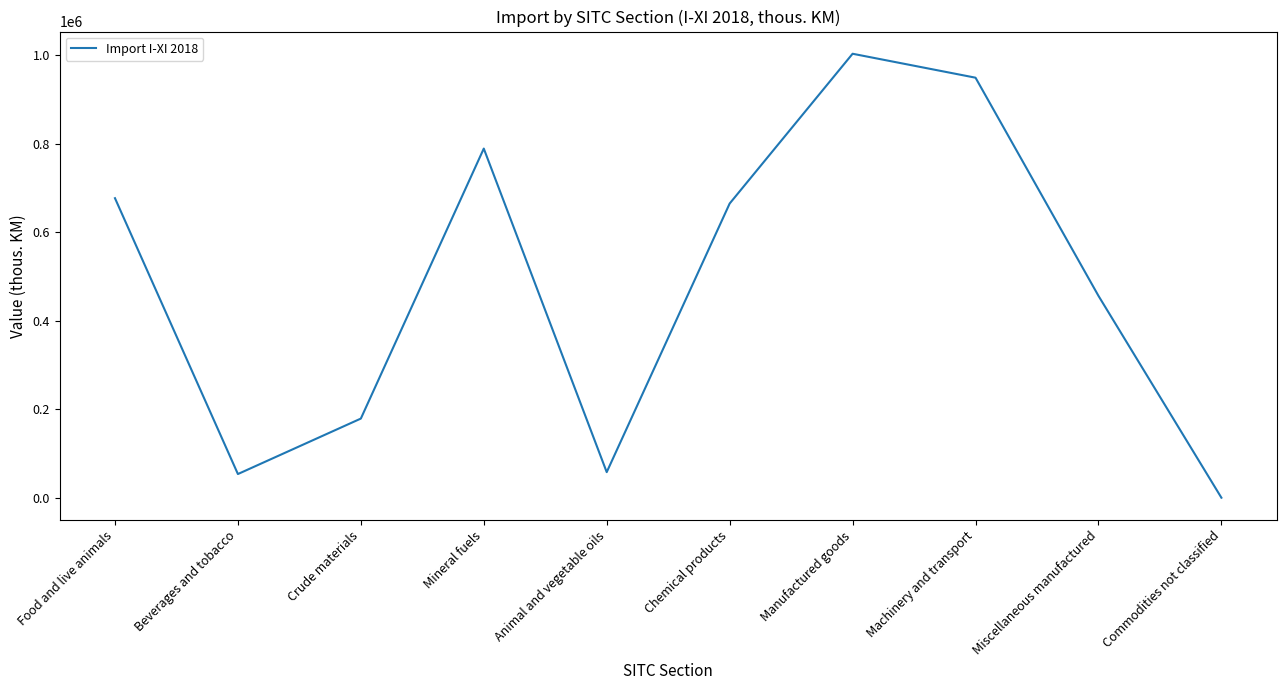

At which category does the chart reach its minimum across all series?

Commodities not classified